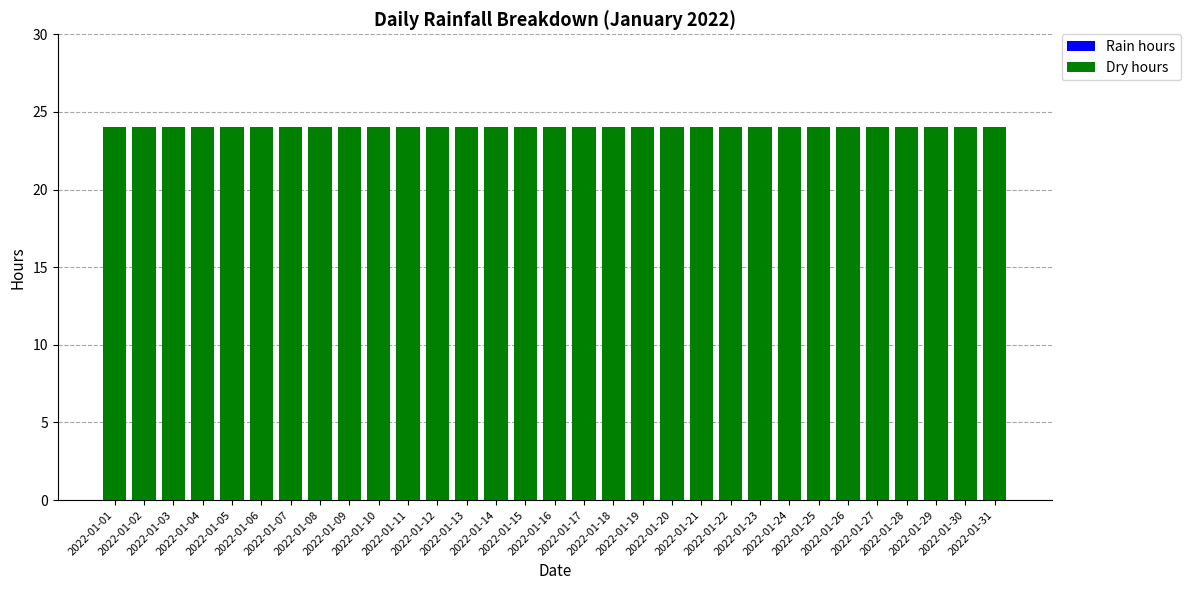

What are all the series names shown in the legend?

Rain hours, Dry hours